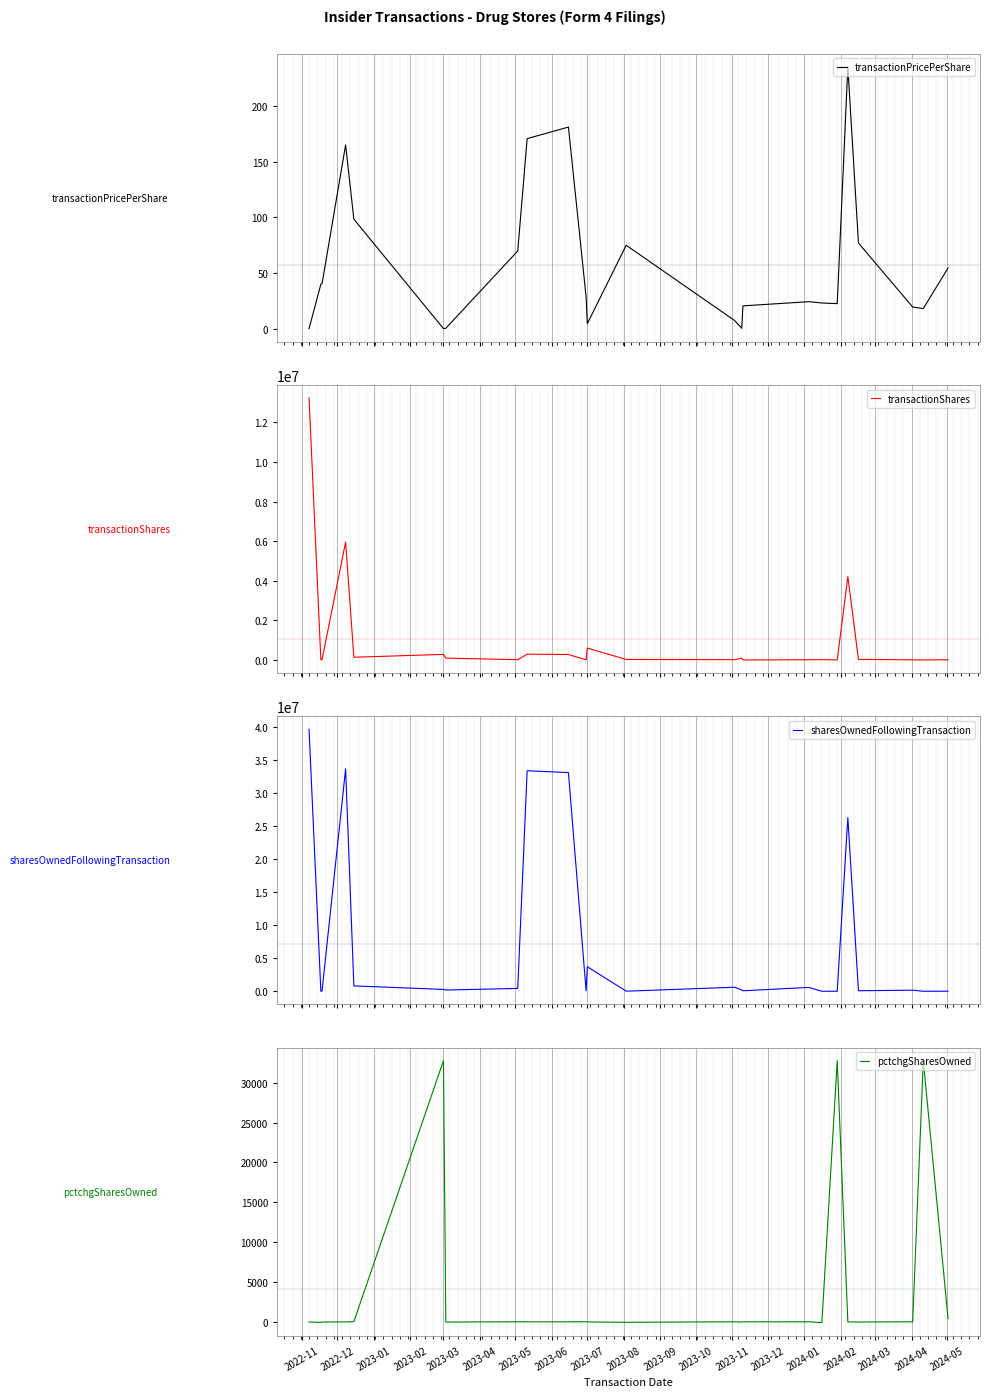

How many positive values does the pctchgSharesOwned series have?

10